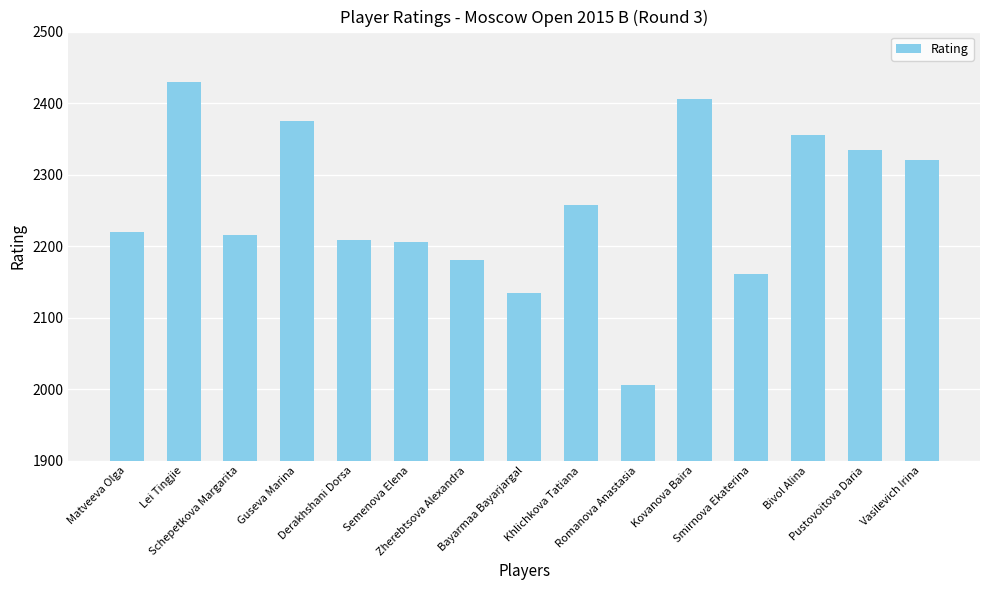

What is the sum of all values?

33806